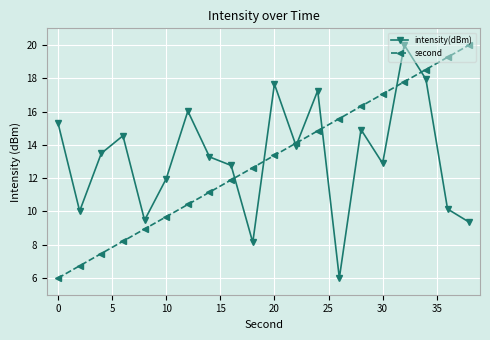

True or false: intensity(dBm) has more than 0 interior local peaks.

True